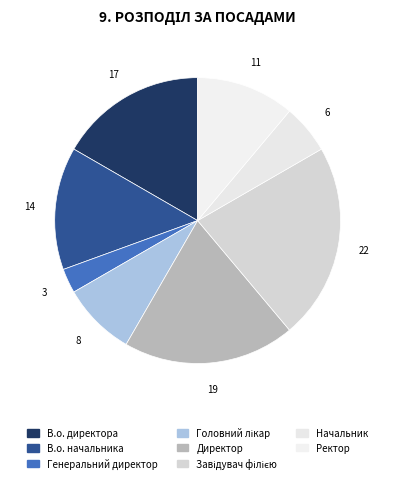

Rank the categories by value from highest to lowest.

Завідувач філією, Директор, В.о. директора, В.о. начальника, Ректор, Головний лікар, Начальник, Генеральний директор